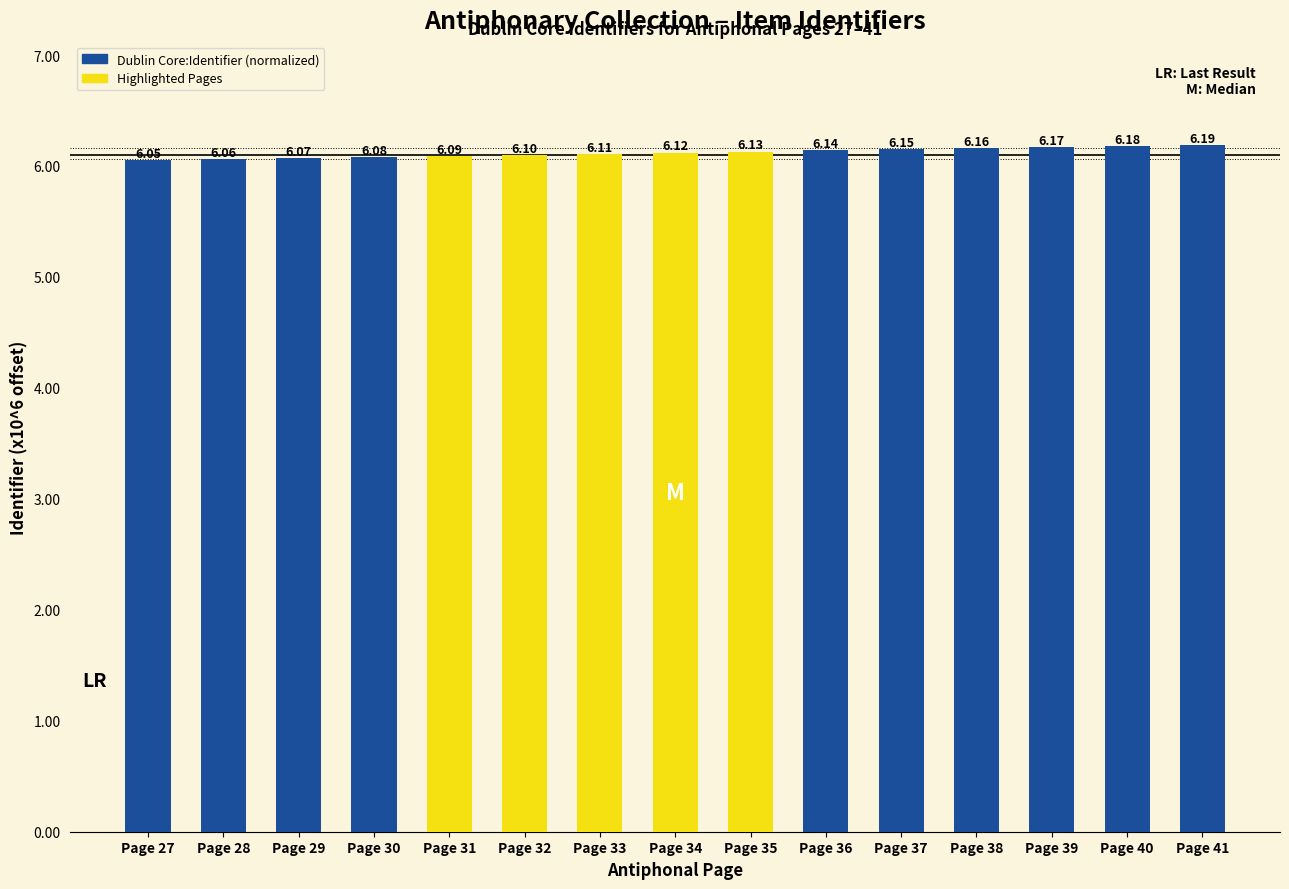

What is the difference between the second highest and second lowest values?

0.1